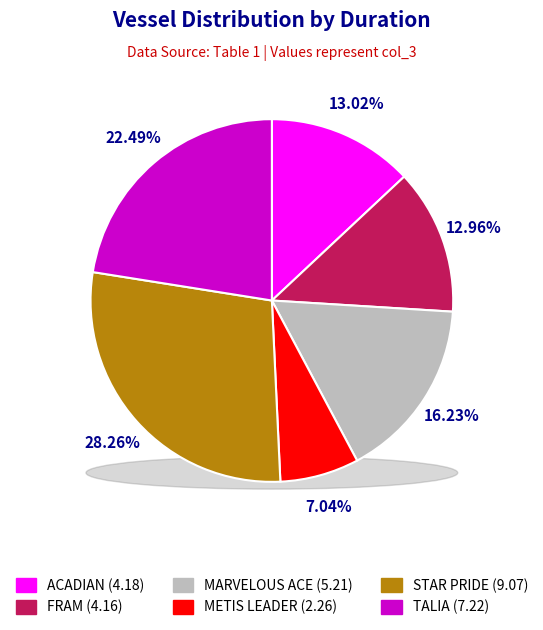

How many segments does this pie chart have?

6